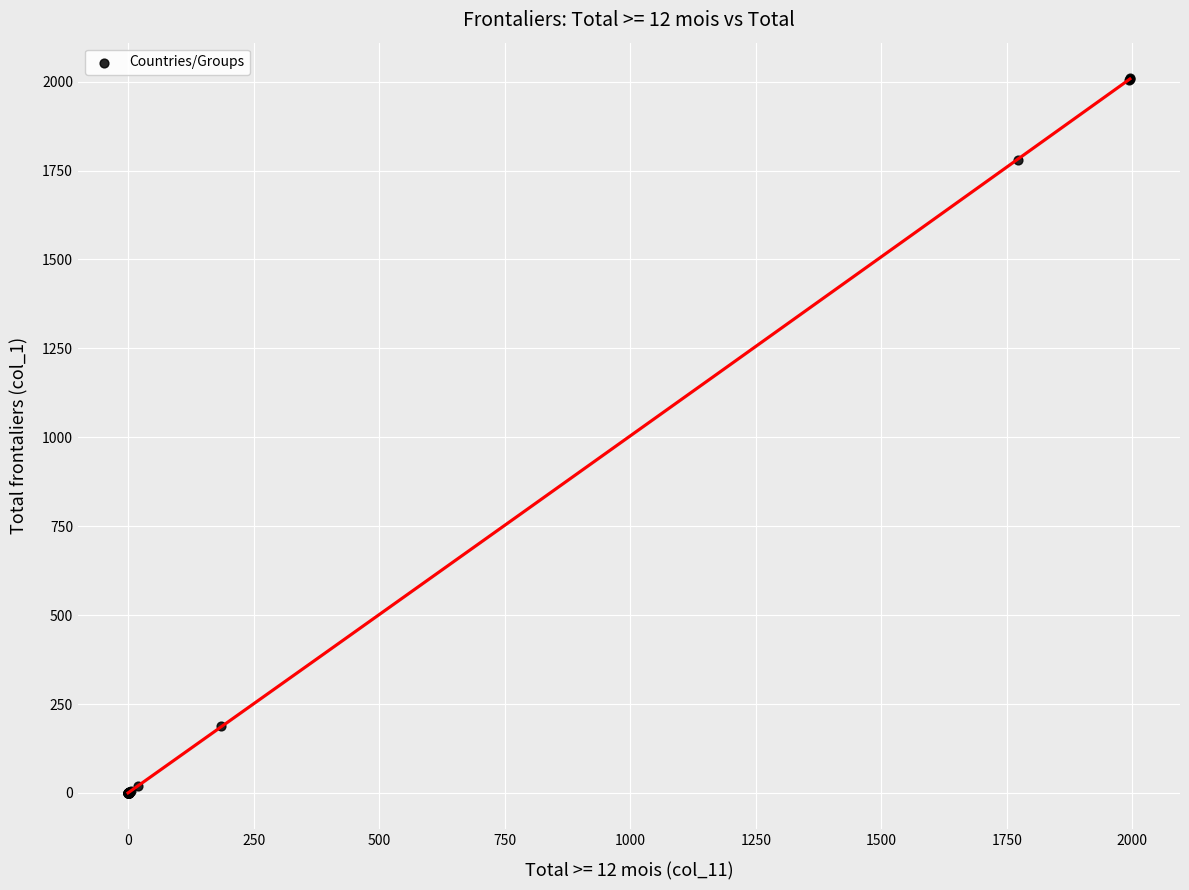

What Y value in the scatter plot is closest to 1004?

1781